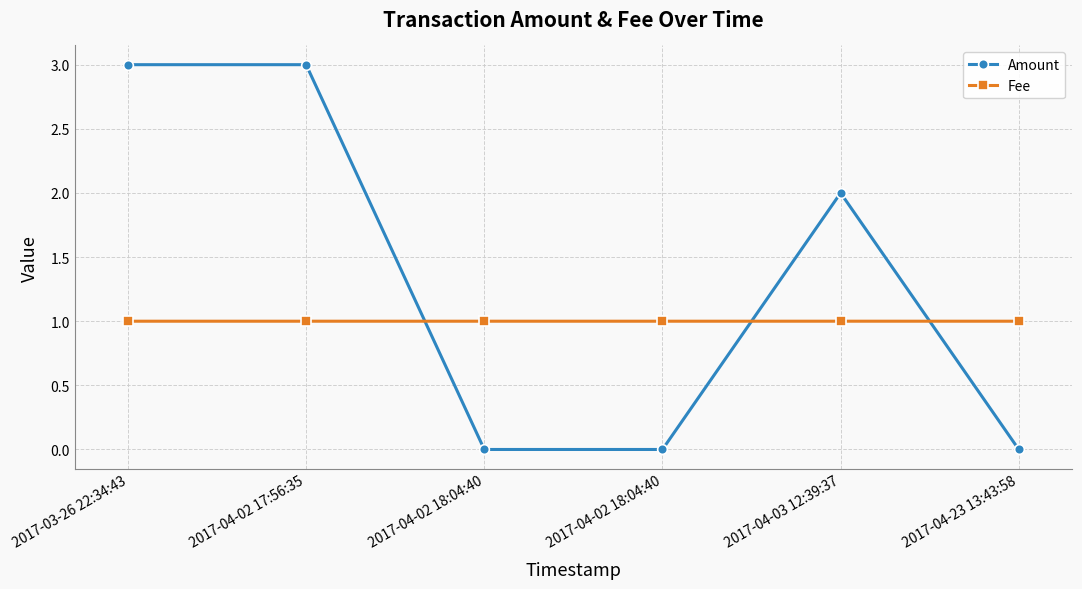

What are all the series names shown in the legend?

Amount, Fee